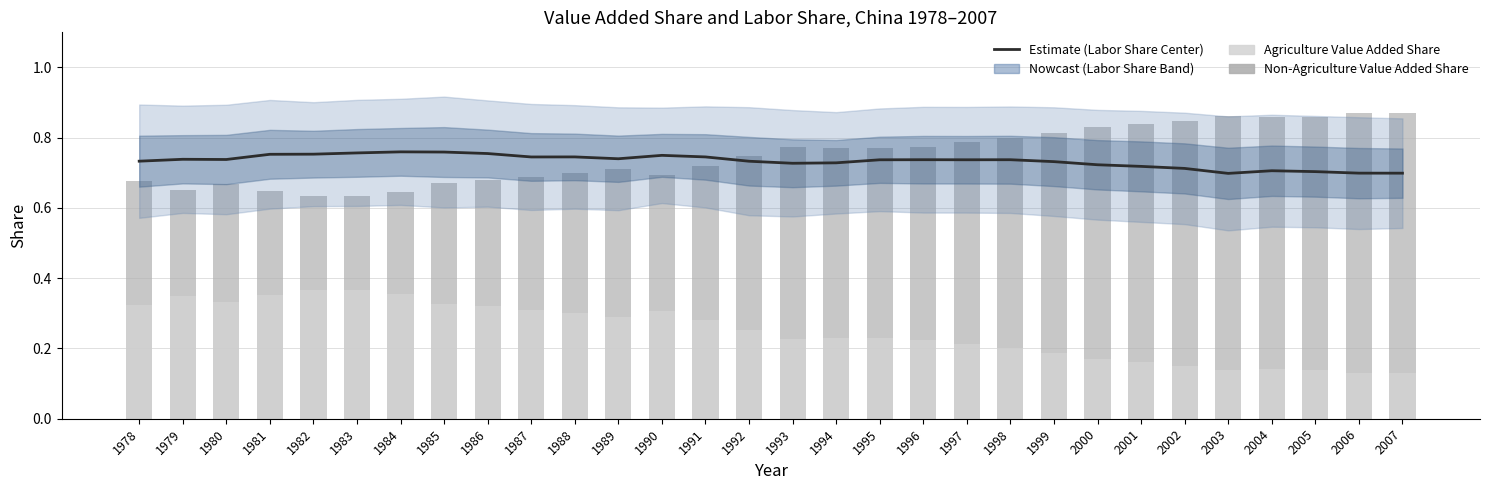

What is the total value across all series at 2006?

1.7